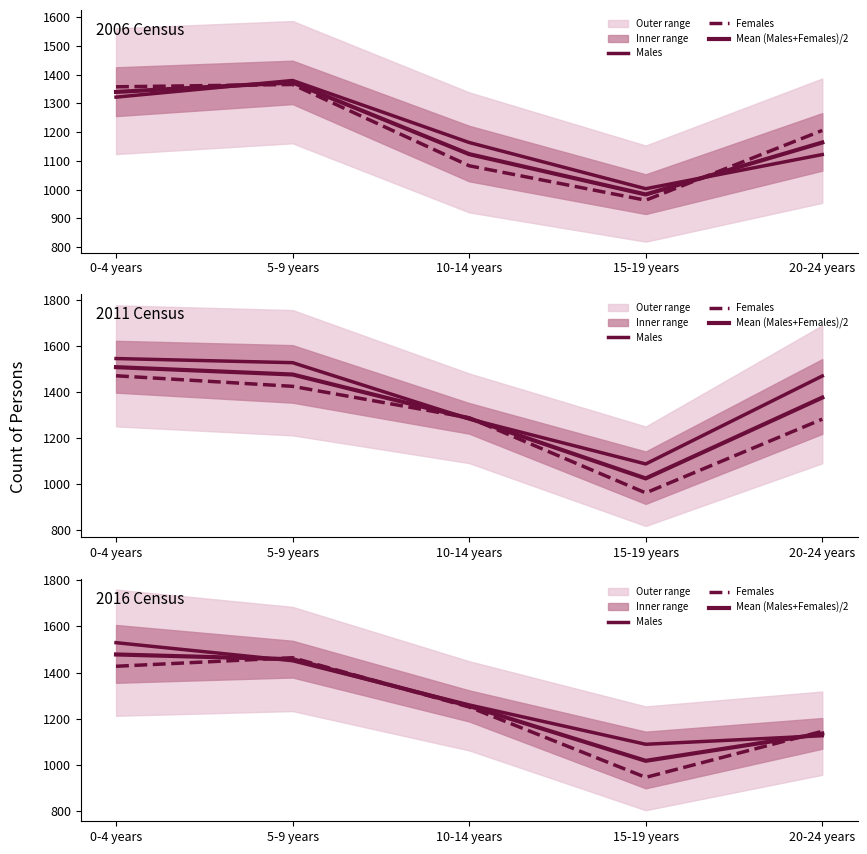

True or false: Females has more than 2 points higher than both neighbors.

False